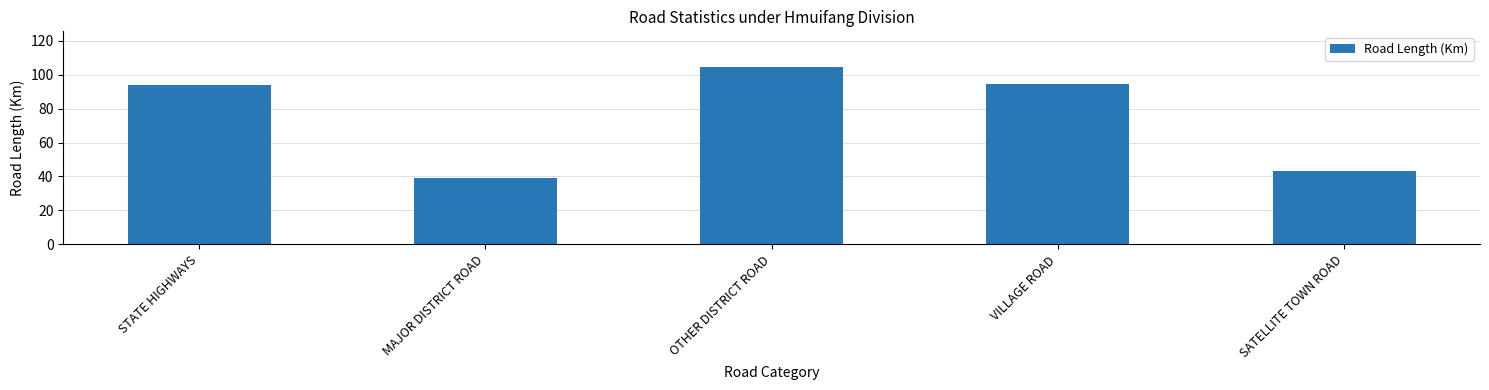

What is the change in value from VILLAGE ROAD to SATELLITE TOWN ROAD?

-50.8